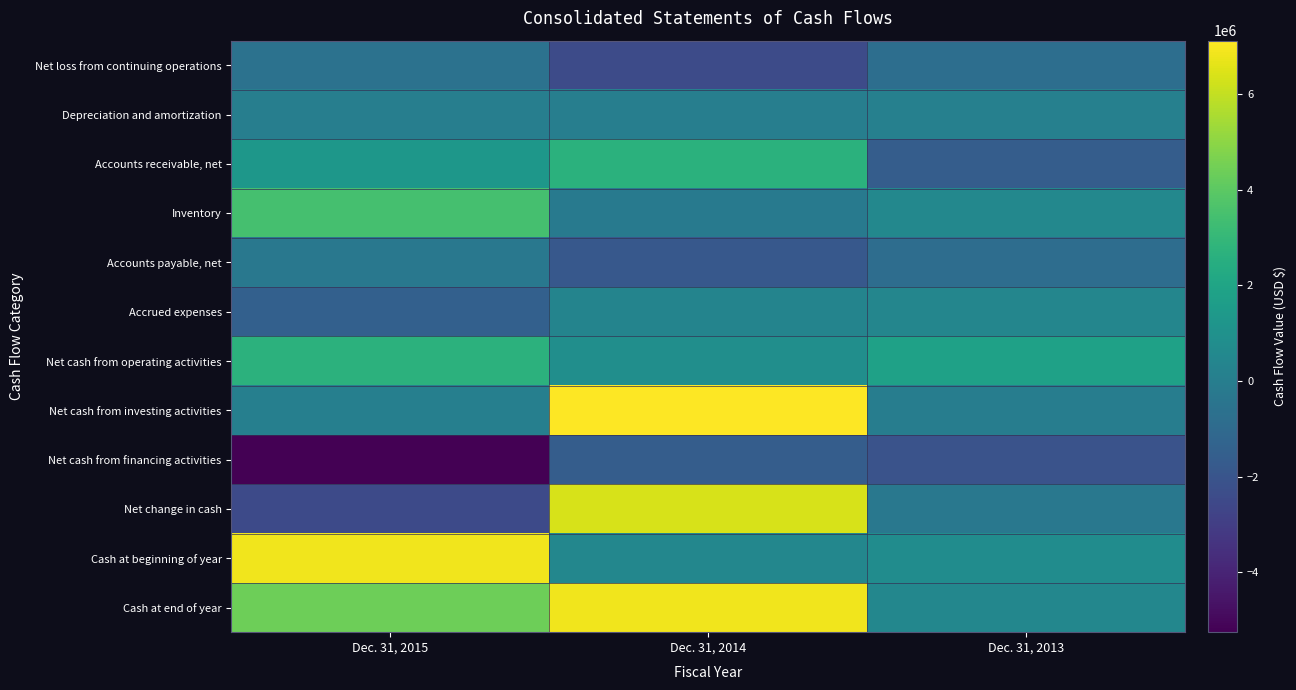

Between Dec. 31, 2015 and Dec. 31, 2014, which is larger?

Dec. 31, 2015